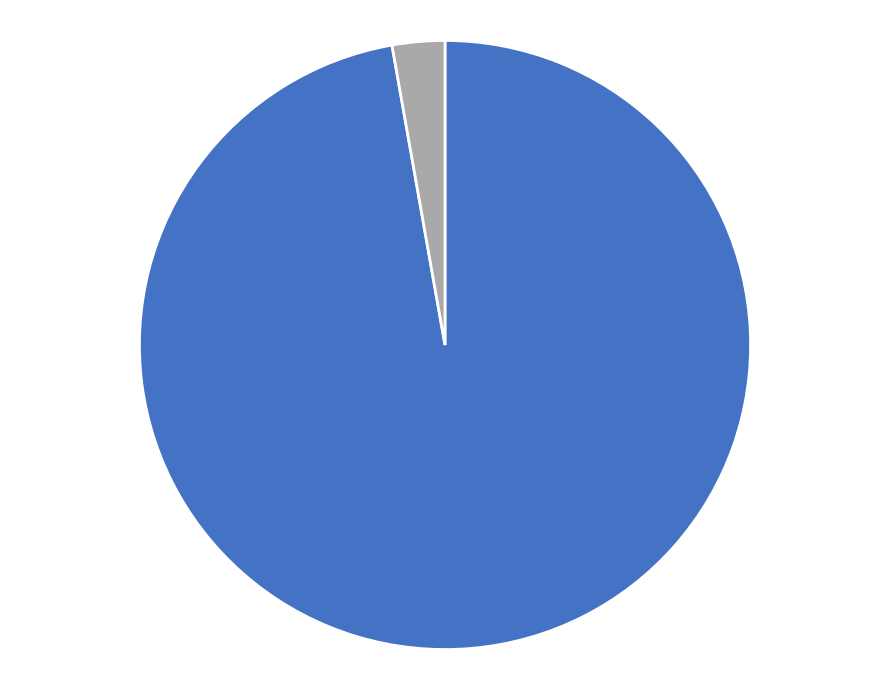

How many segments does this pie chart have?

2